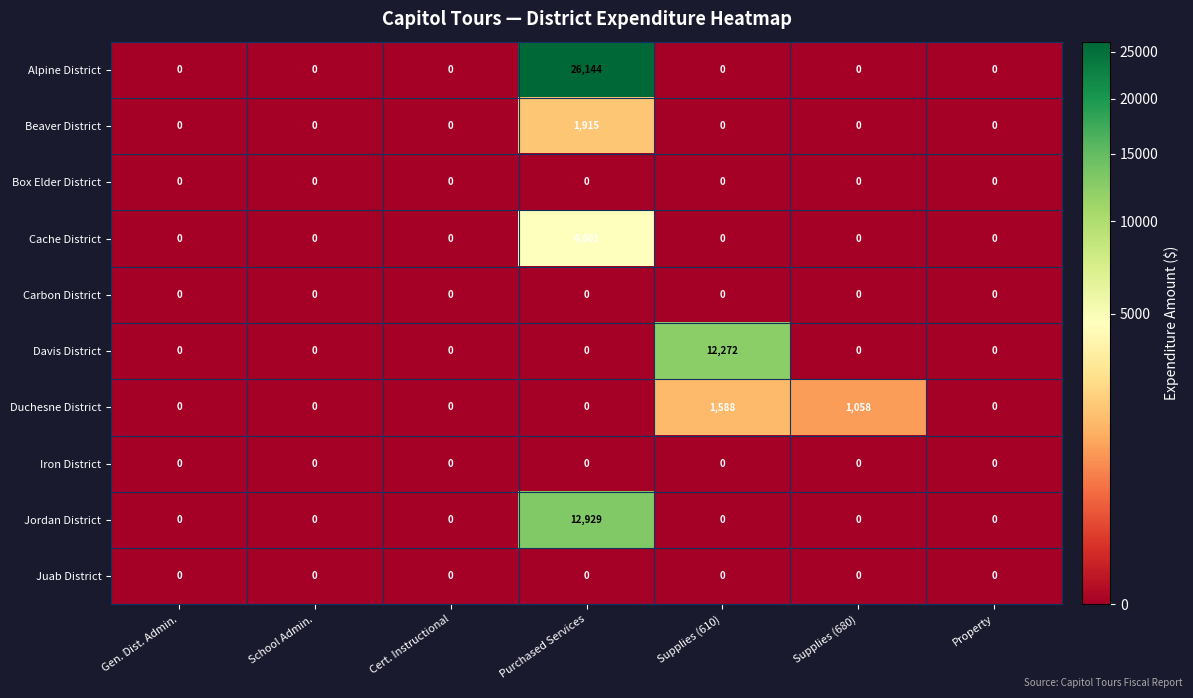

Which category has the highest value across all series?

Purchased Services